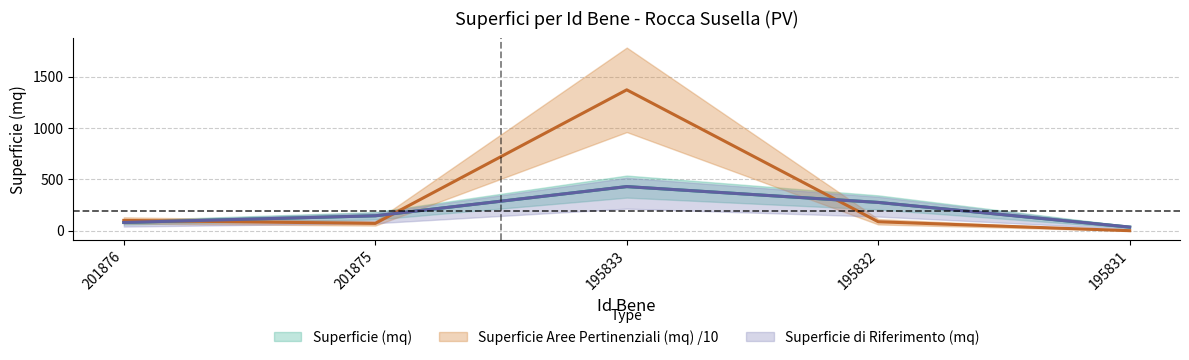

True or false: Superficie (mq) has a value of 22.0 at 195831.

False